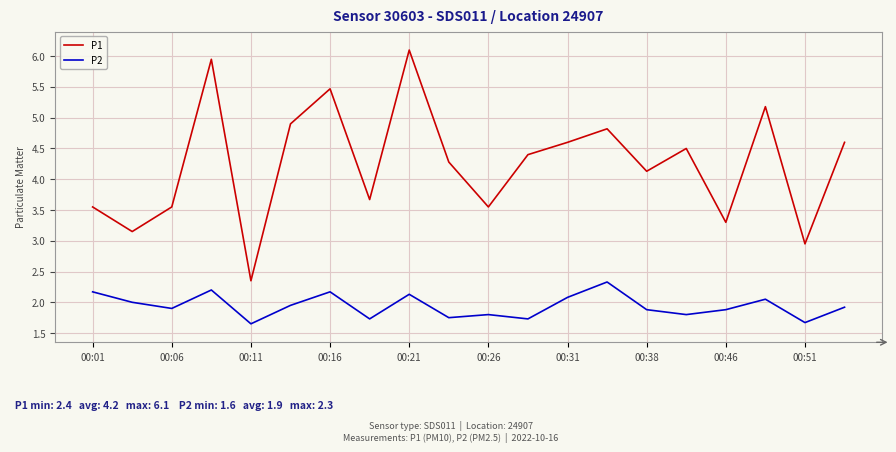

Which series has the largest range (max minus min)?

P1